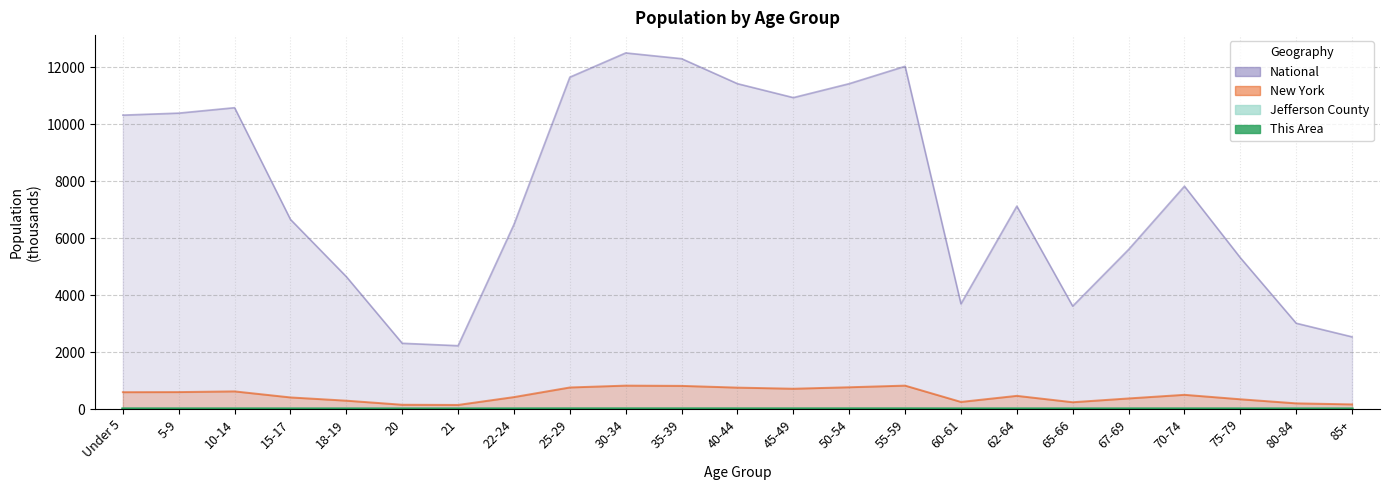

What are all the series names shown in the legend?

This Area, Jefferson County, New York, National